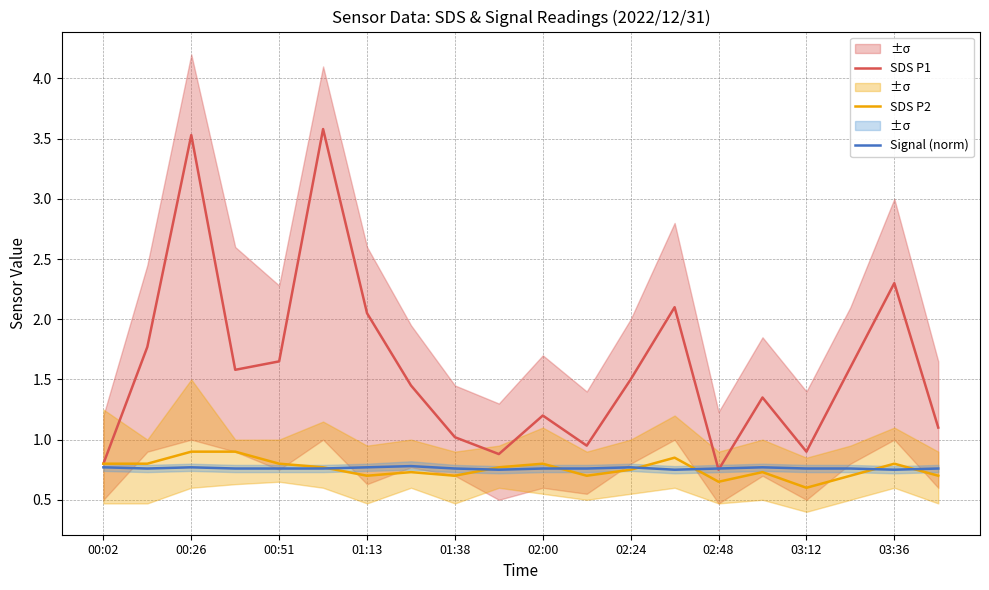

What is the highest value of the Signal (norm) series?

0.8